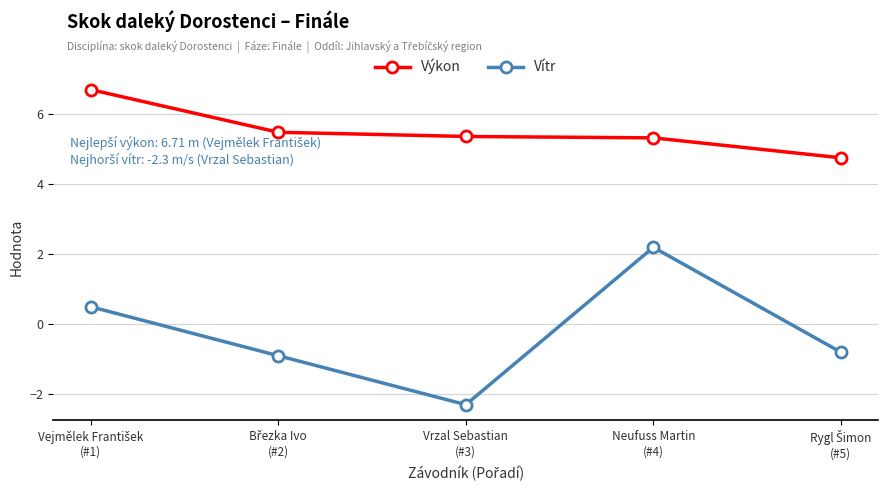

True or false: Výkon and Vítr intersect in this chart.

False